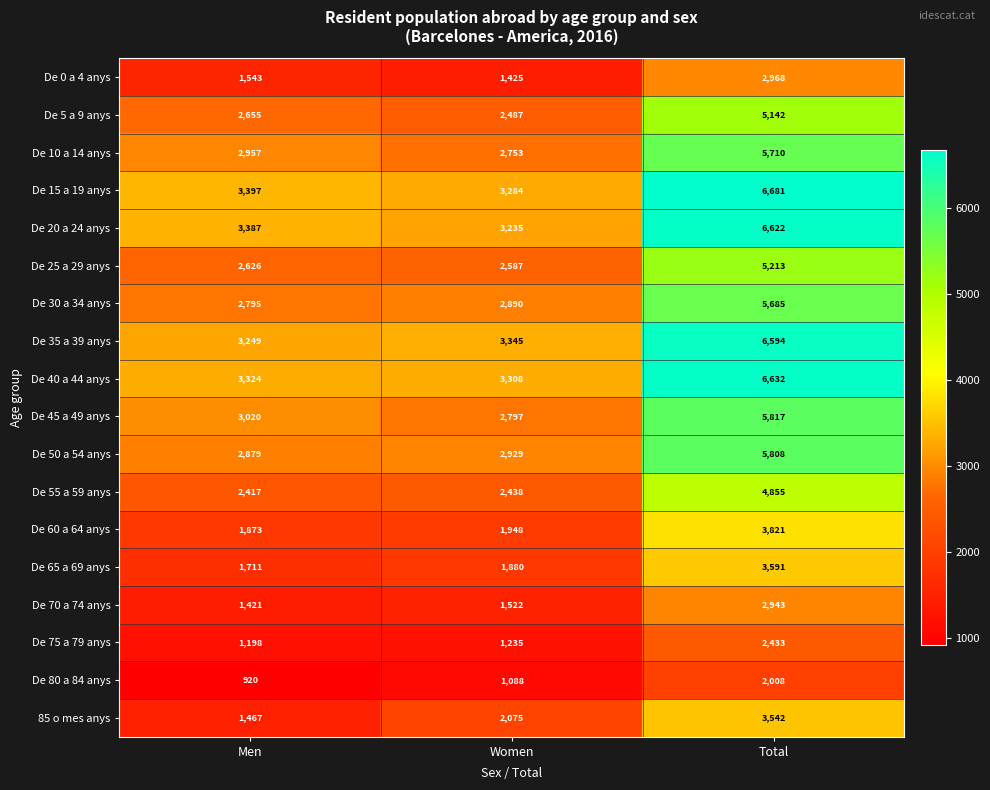

Where is De 40 a 44 anys nearest to the value 4970?

Men